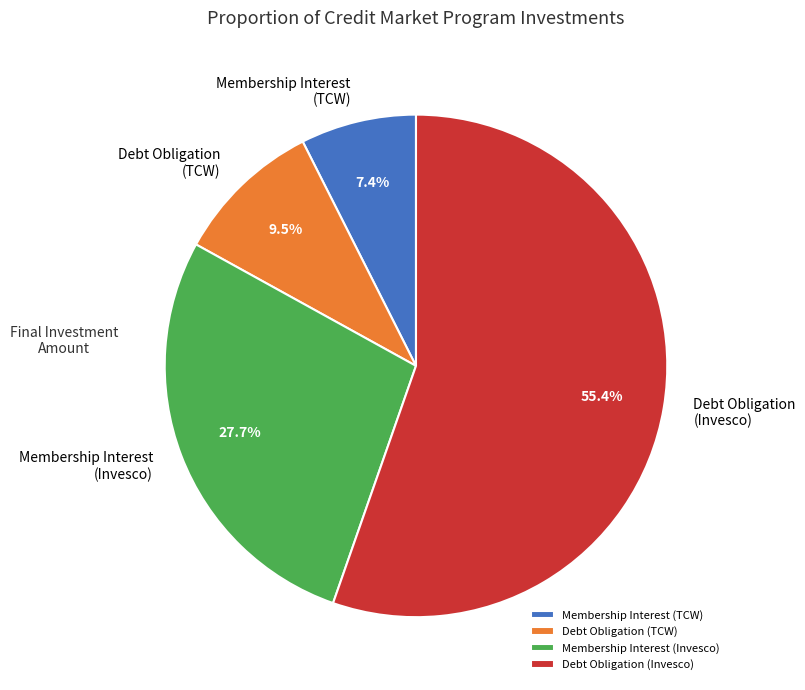

What percentage do Membership Interest (TCW) and Debt Obligation (Invesco) together represent?

62.8%